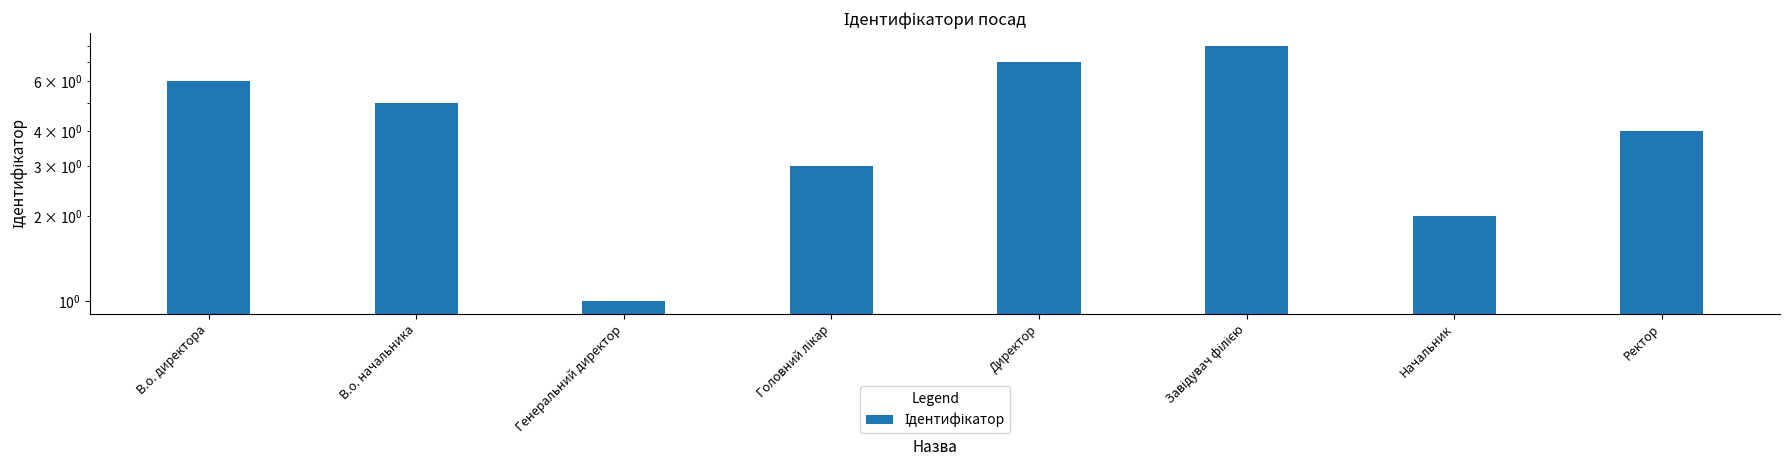

What is the label of the 6th bar from the right?

Генеральний директор